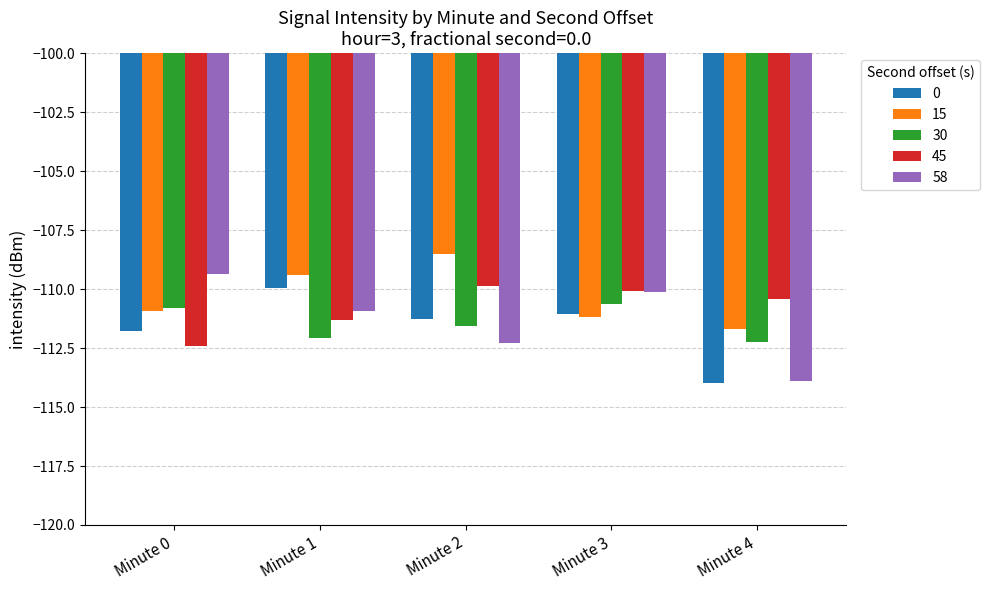

List the labels in order of 15 value, largest first.

Minute 2, Minute 1, Minute 0, Minute 3, Minute 4